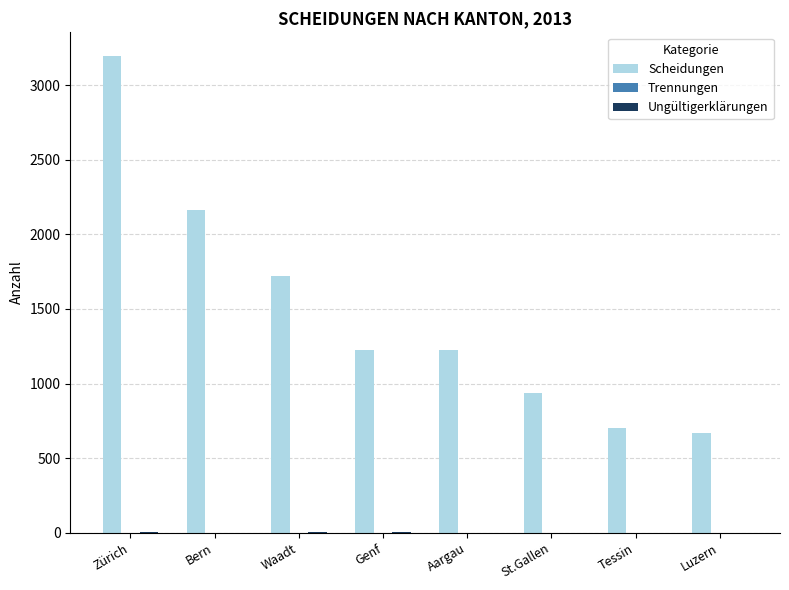

Between Zürich and Bern, which series saw the biggest shift?

Scheidungen